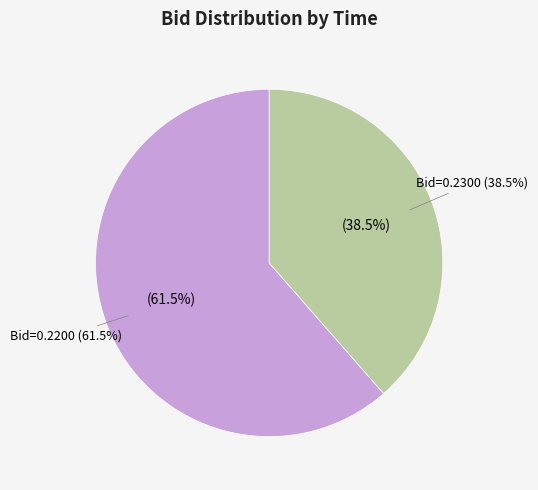

Is 18:21:43.568 the majority of the pie?

No